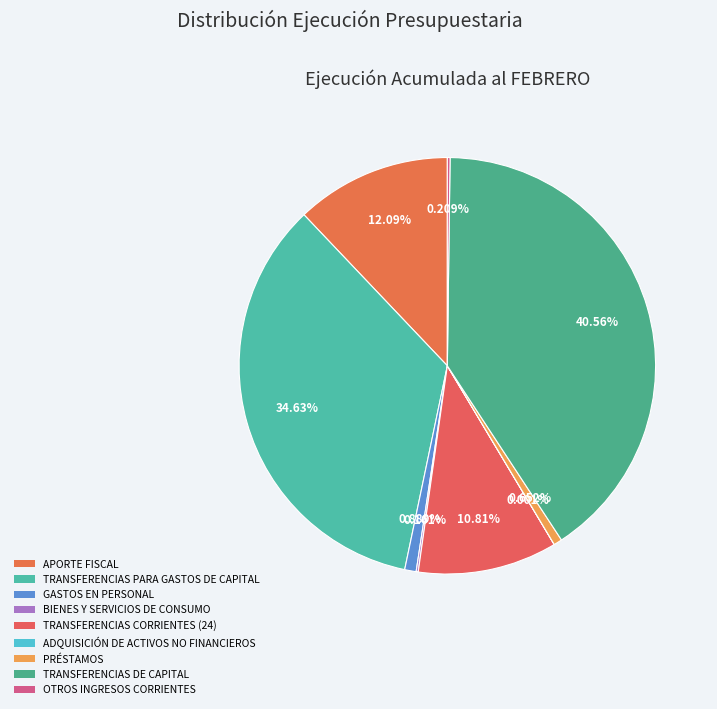

How much of the chart is everything except APORTE FISCAL?

87.9%